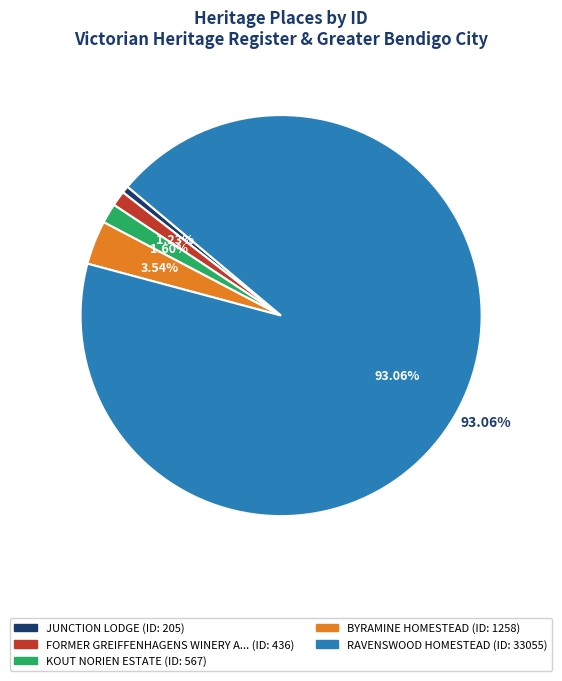

Does any single category account for the majority?

Yes